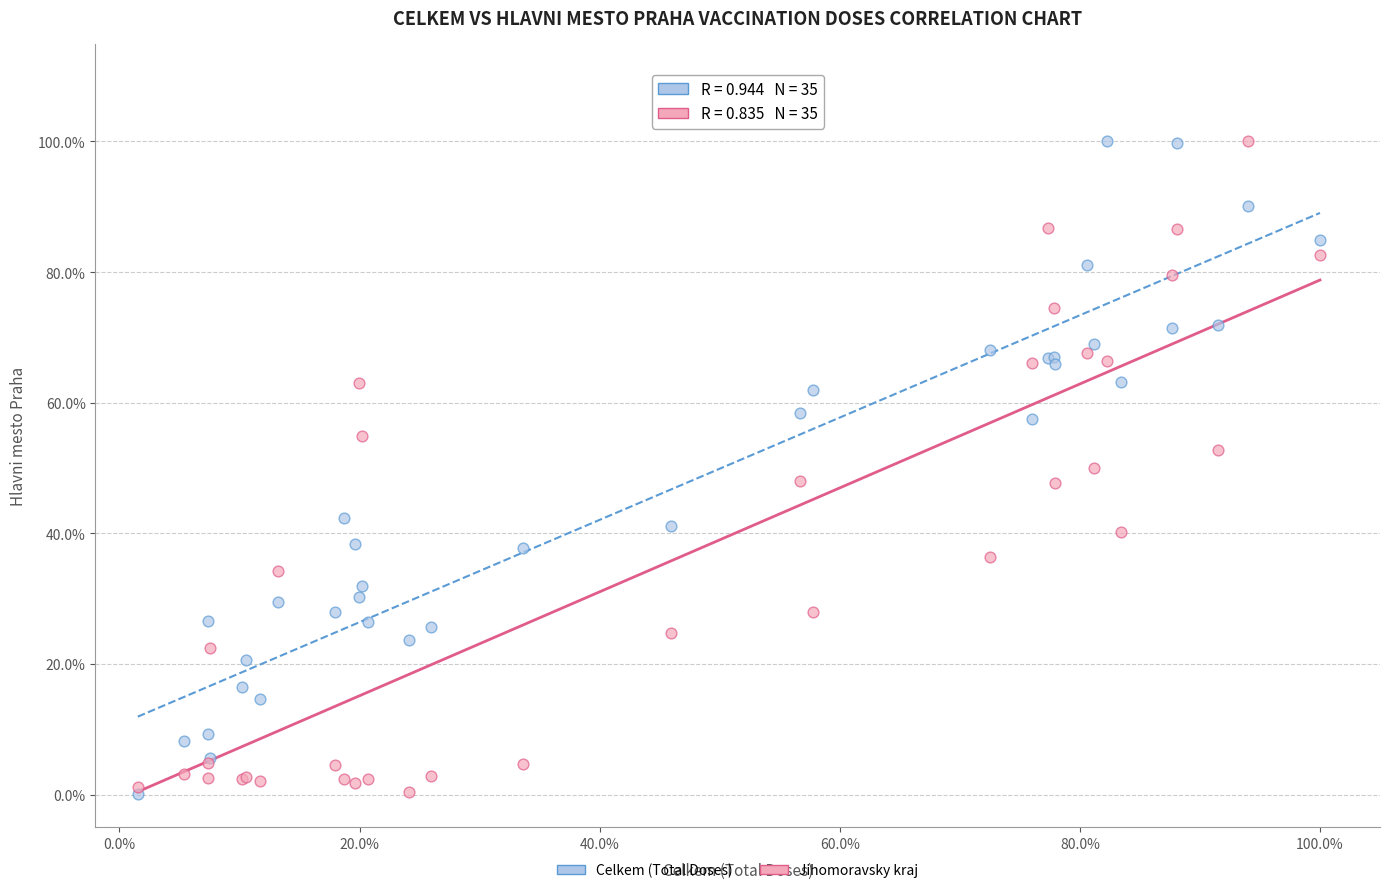

What are all the series names shown in the legend?

Celkem (Total Doses), Jihomoravsky kraj